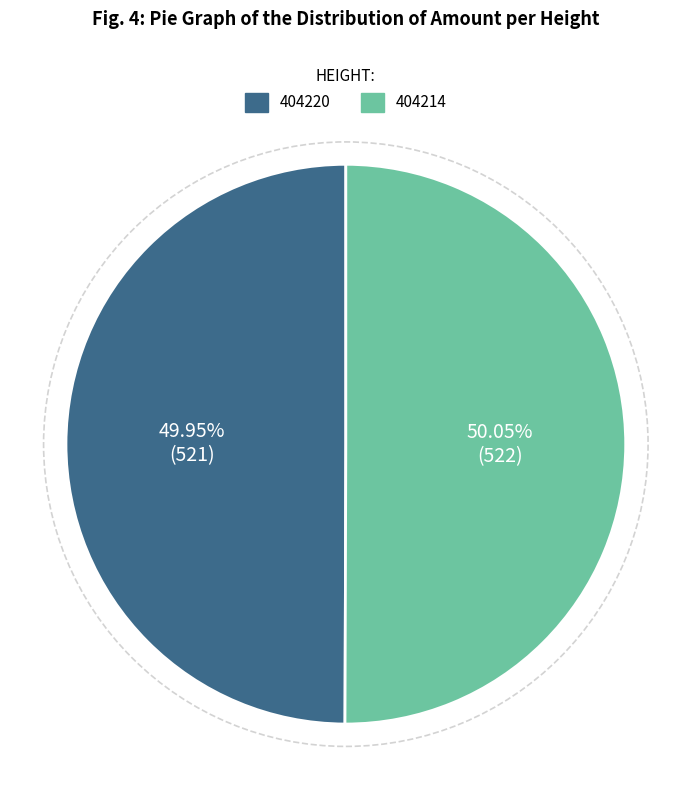

What is the ratio of the value at 404220 to the value at 404214?

1.0